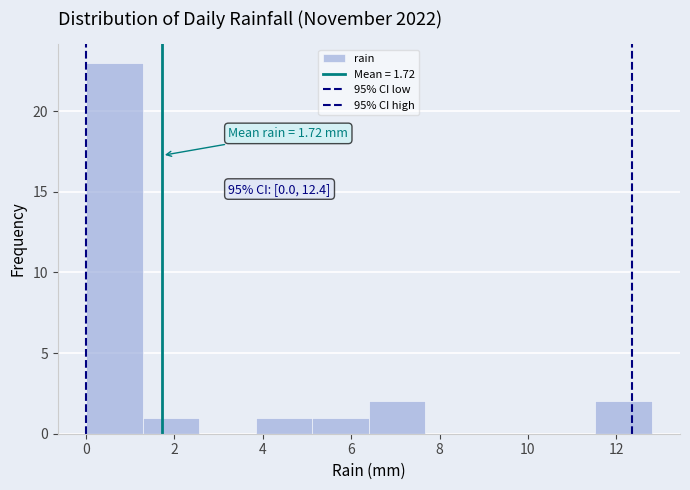

Over which range of the x-axis is the bar tallest?

0.00 to 1.28